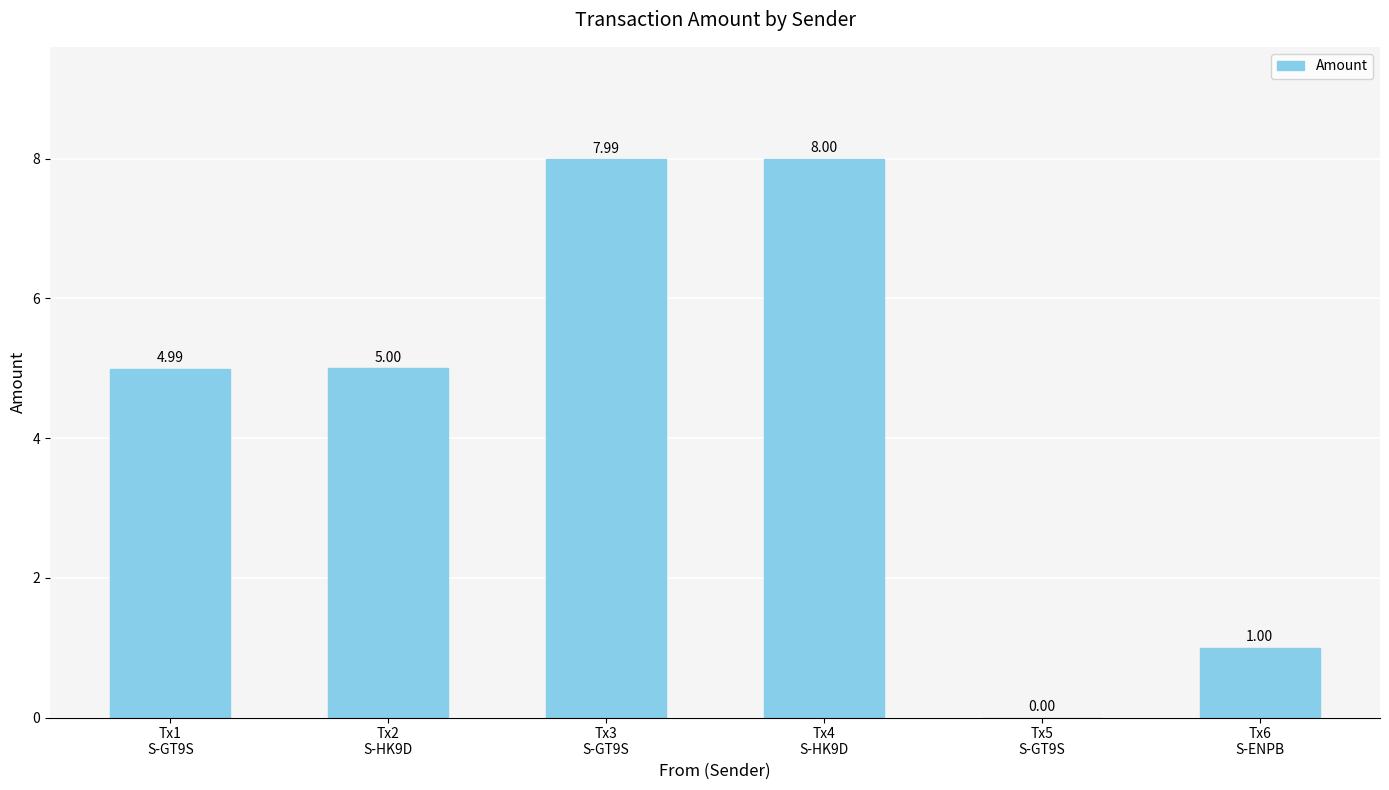

Which category has the lowest value across all series?

Tx5
S-GT9S